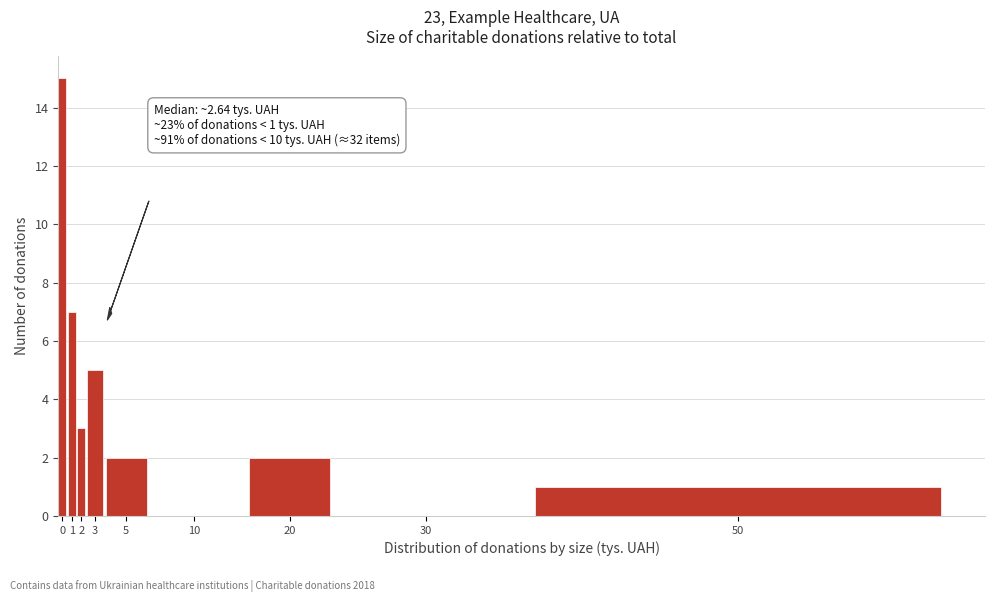

Reading left to right, list all the values displayed in this chart.

0=15	1=7	2=3	3=5	5=2	10=0	20=2	30=0	50=1